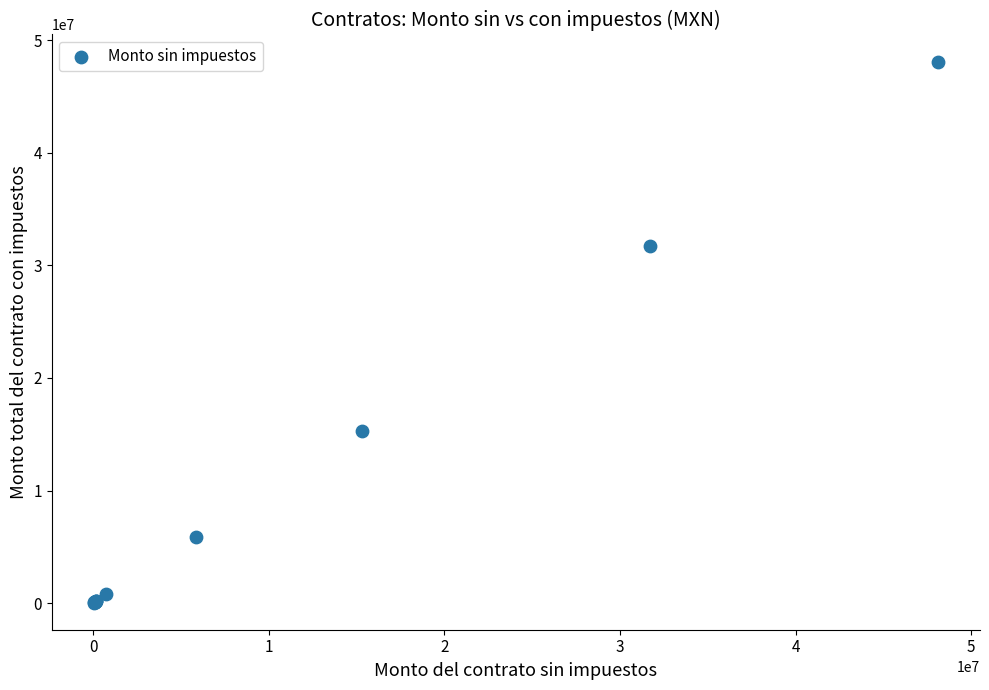

What Y value in the scatter plot is closest to 24072060?

31709618.6